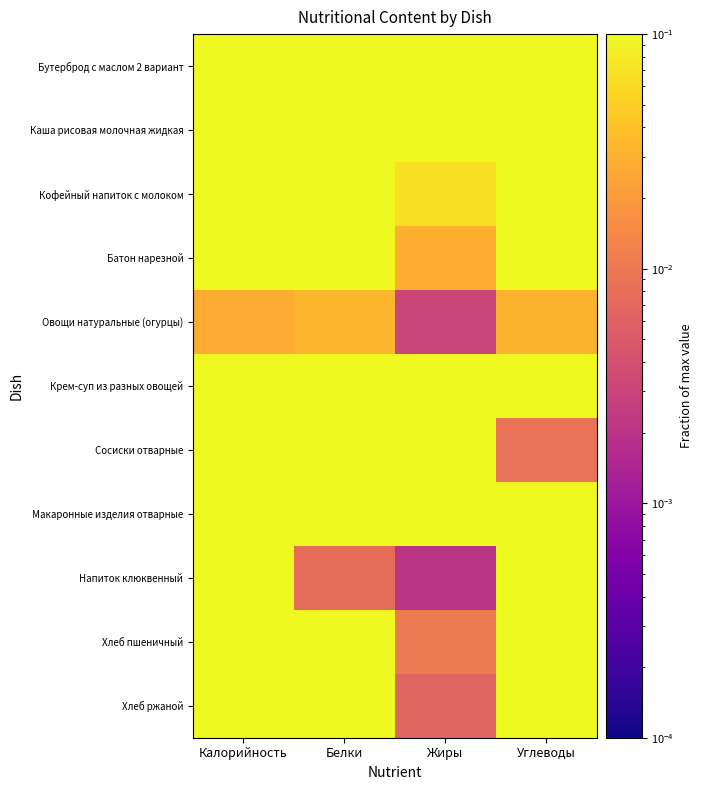

What is the spread (max minus min) of values at Калорийность?

1.0